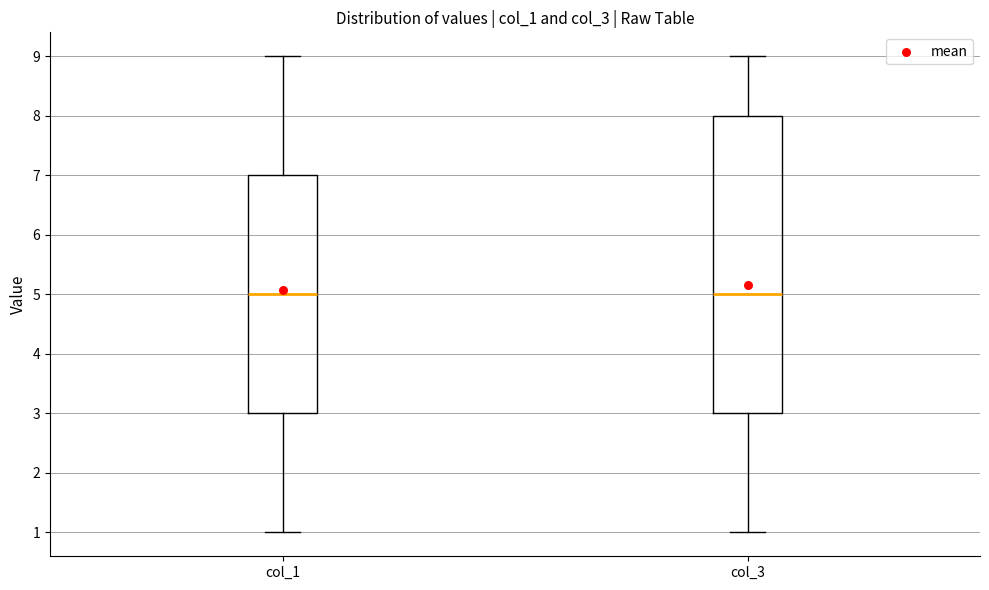

Reading left to right, read every box against the y-axis: the position of its median line, the range the box covers, and the ends of its whiskers. The values are not printed on the chart, so give them approximately, as read against the axis.

col_1: median 5, box 3 to 7, whiskers 1 to 9
col_3: median 5, box 3 to 8, whiskers 1 to 9